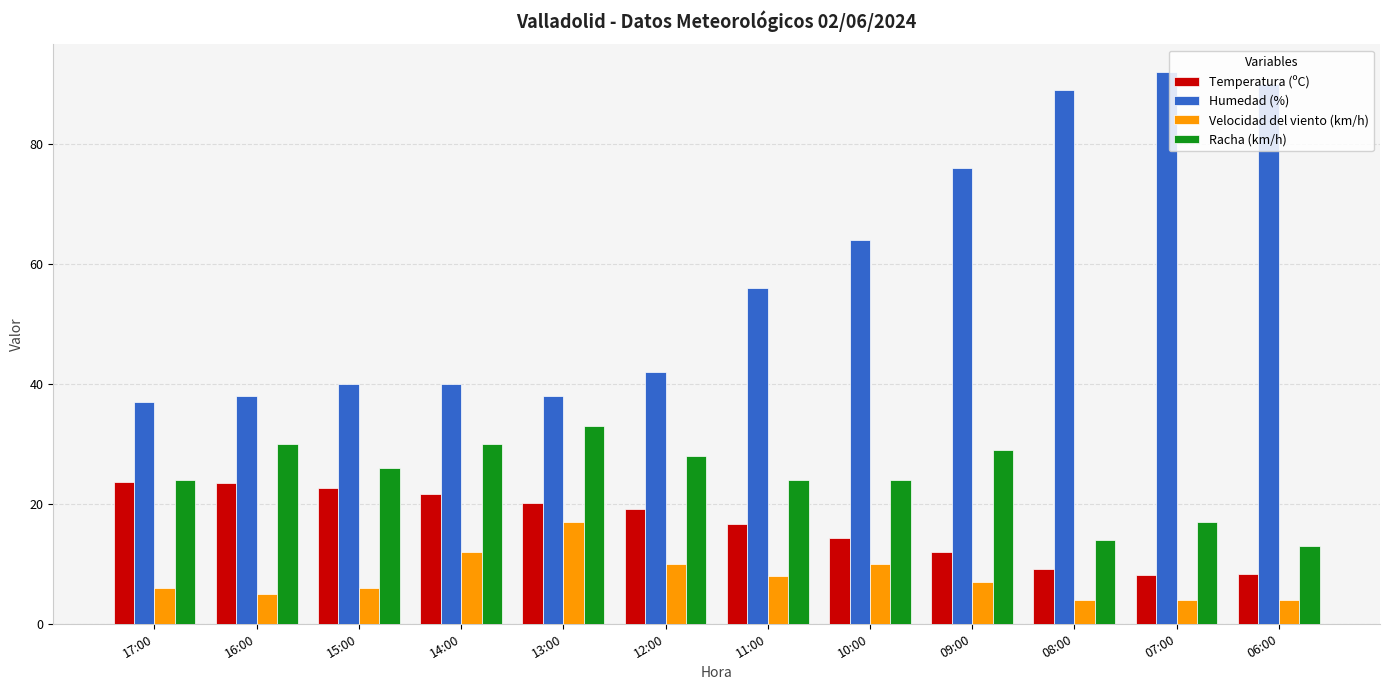

What is the highest value of the Temperatura (ºC) series?

23.7